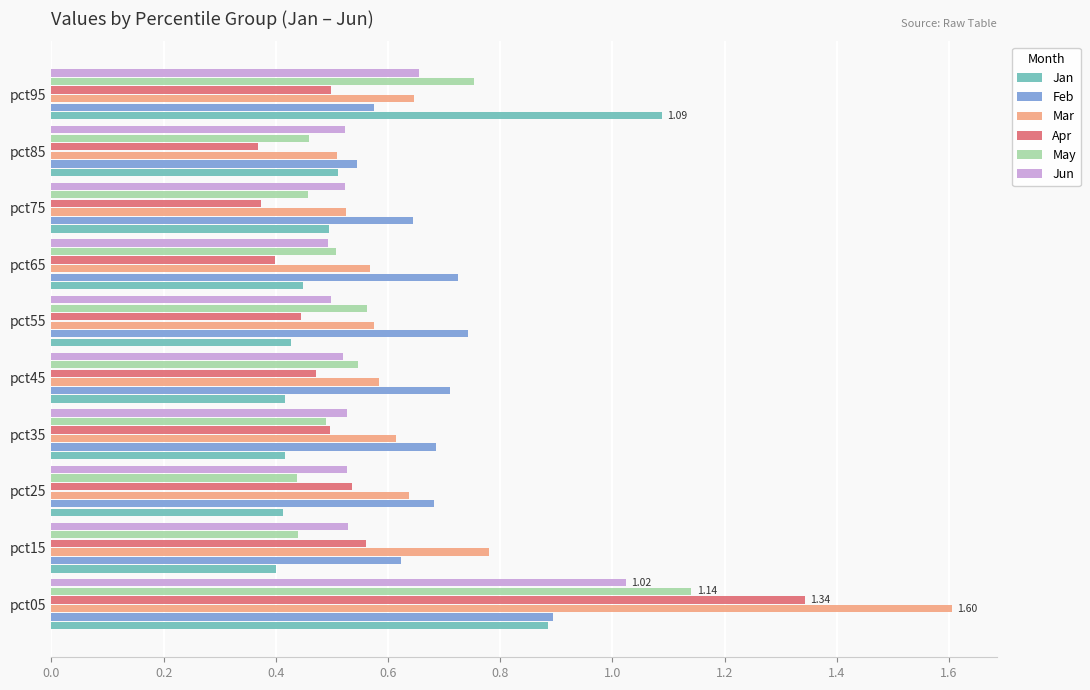

What is the spread (max minus min) of values at pct75?

0.3